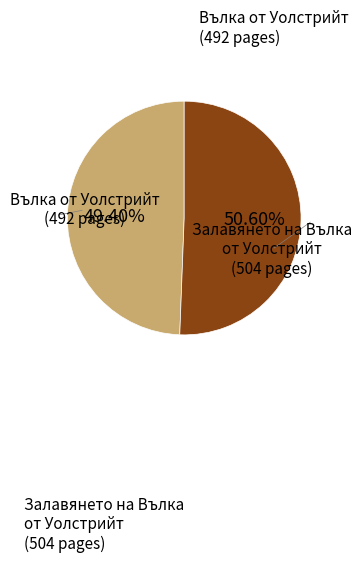

Is there any slice that represents more than half of the pie?

Yes